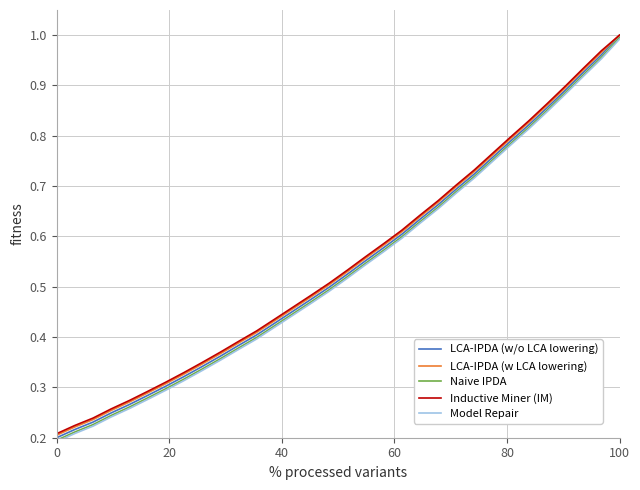

Which series has the largest total across all categories?

Inductive Miner (IM)